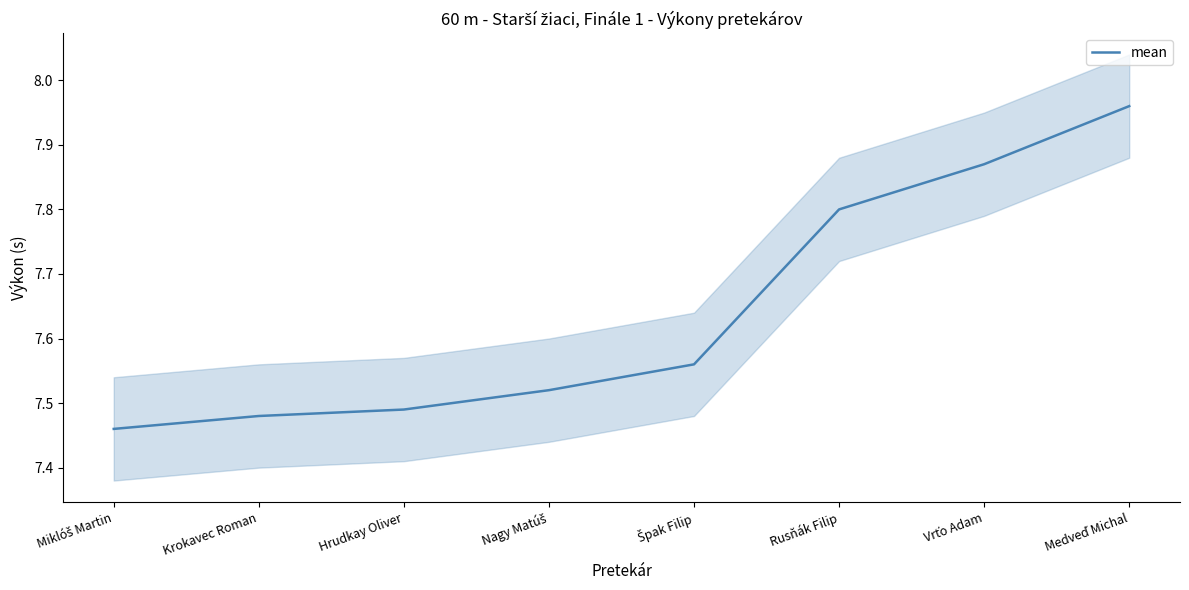

True or false: the data shows 10.3 at Nagy Matúš.

False